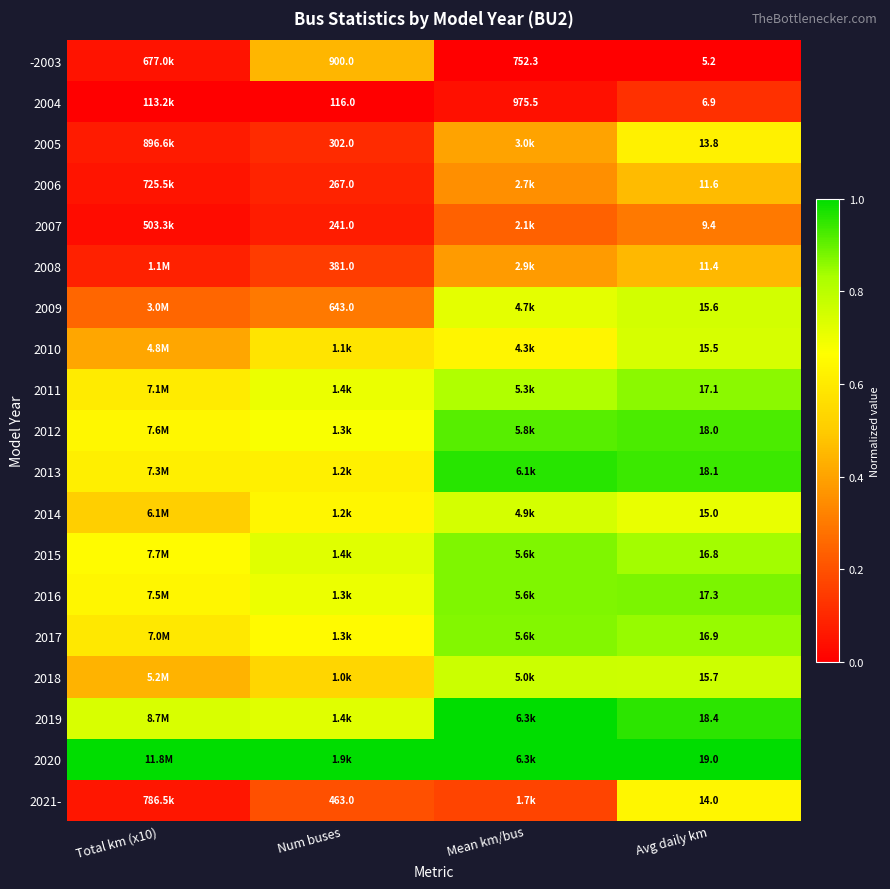

At which label does 2011 reach its minimum?

Total km (x10)